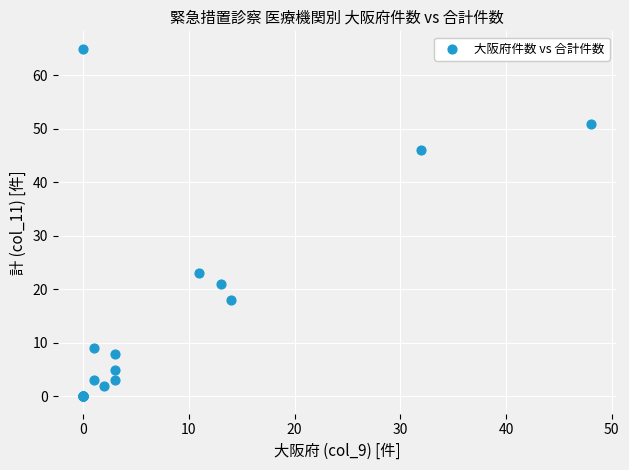

What Y value in the scatter plot is closest to 32?

23